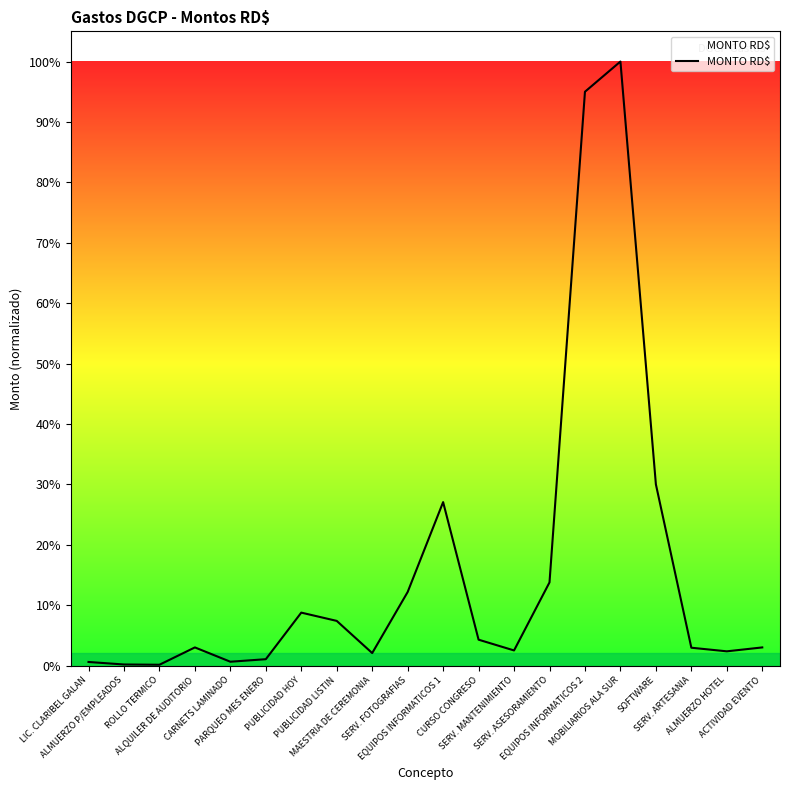

Where is the first local maximum?

ALQUILER DE AUDITORIO